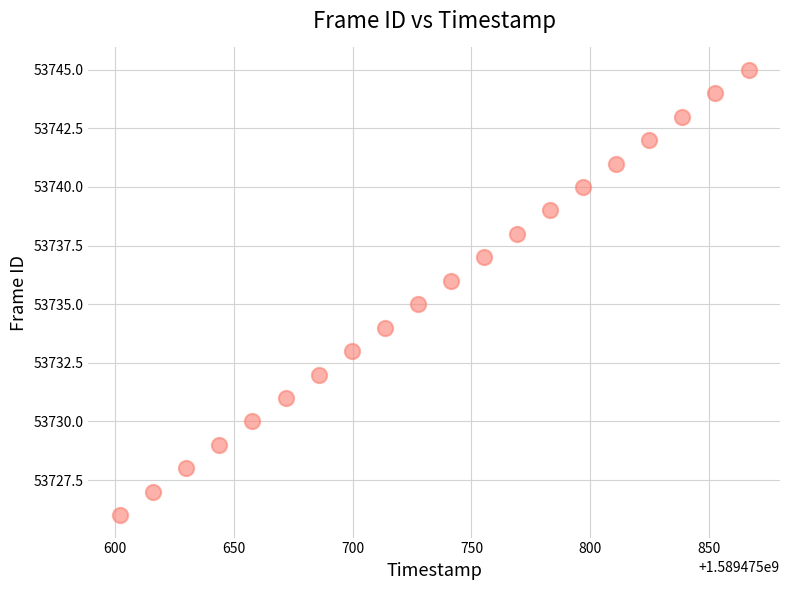

What is the range of Y values (max minus min)?

19